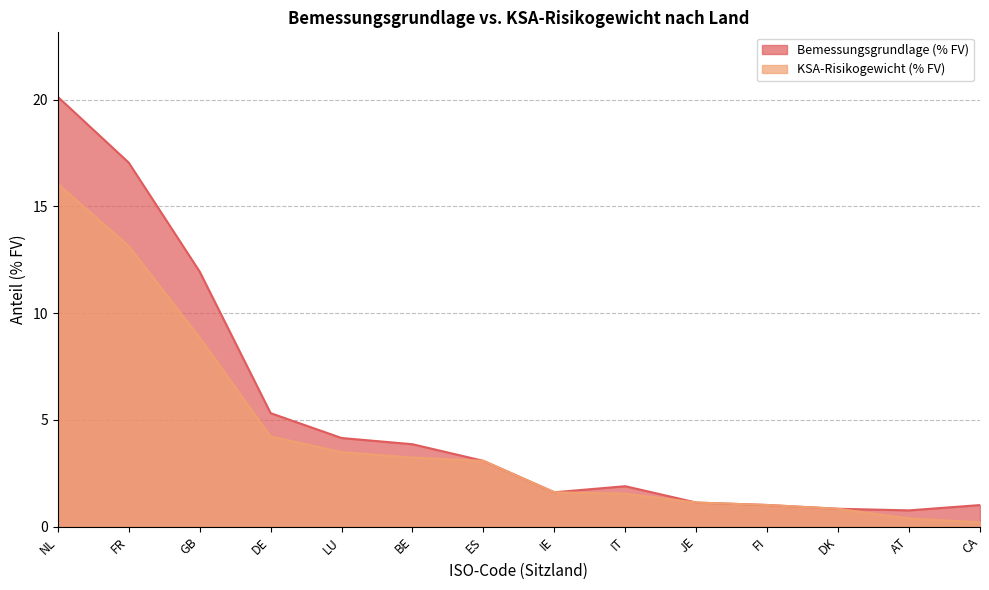

Is the value of Bemessungsgrundlage (% FV) at ES greater than the value of KSA-Risikogewicht (% FV) at IT?

Yes